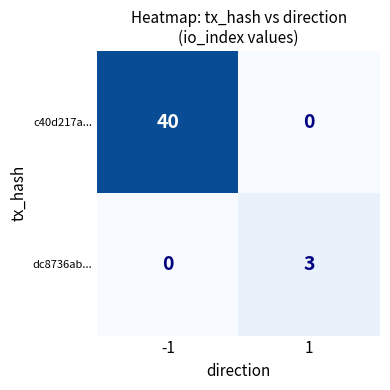

The value of c40d217a... at 1 is 0. True or false?

True